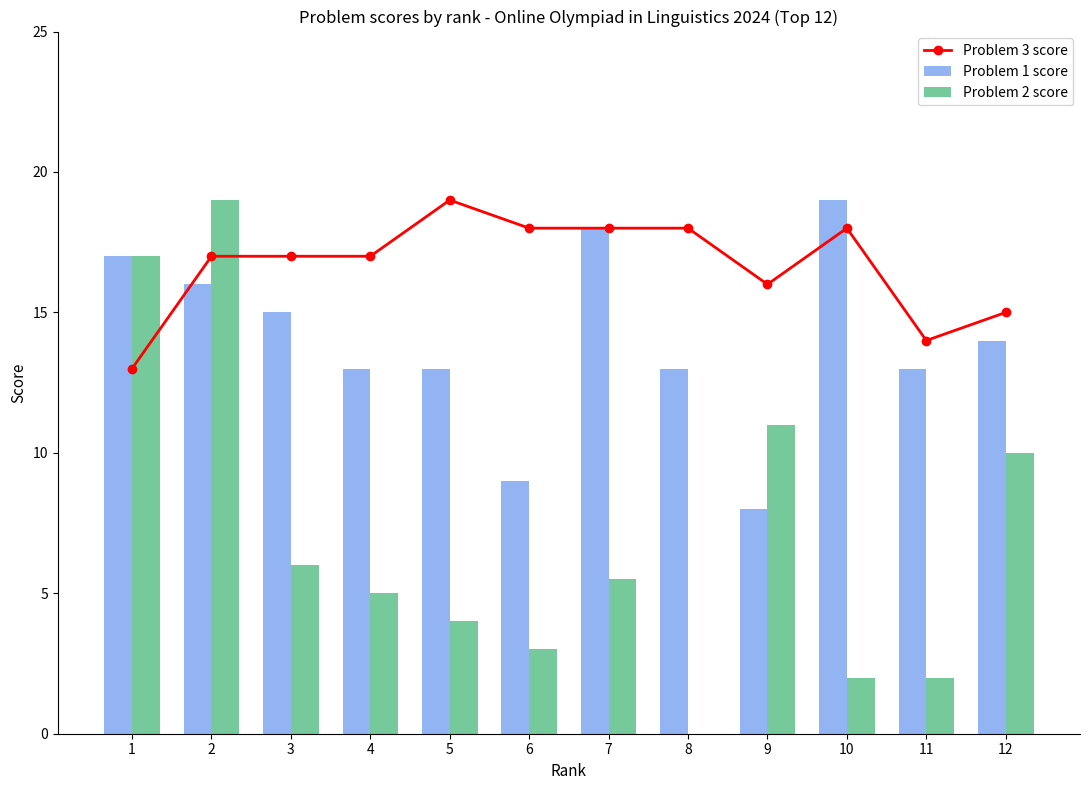

Between 4 and 8, which is larger?

8